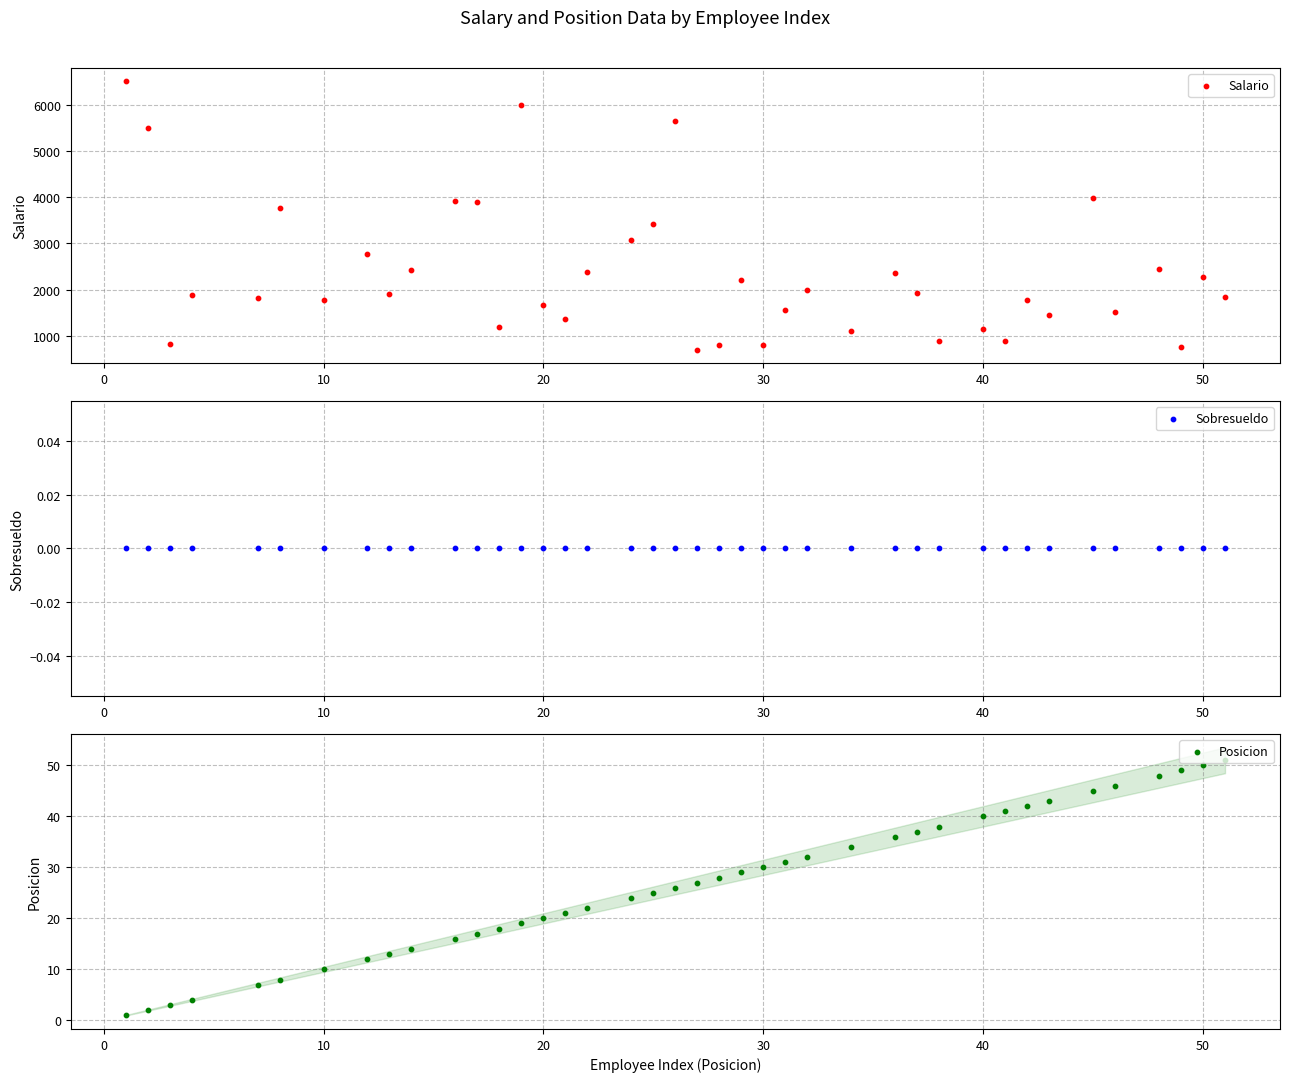

Which series has the largest total across all categories?

Salario